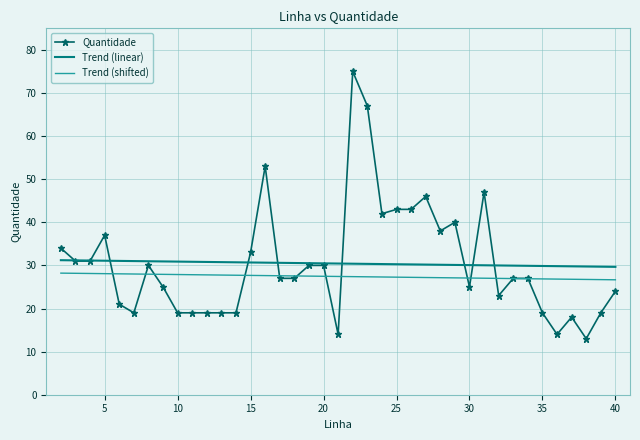

Where does the data first go above 27?

2